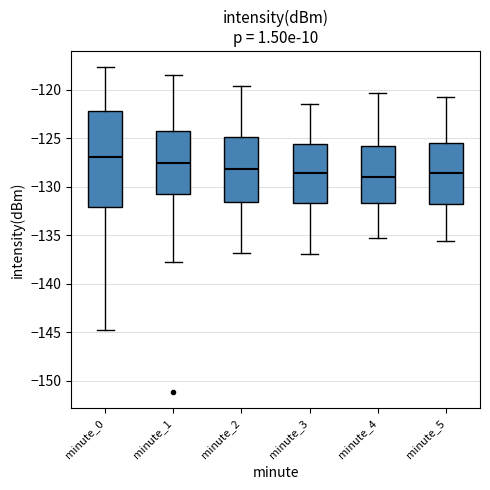

Reading left to right, transcribe this box plot: for each box, give where its median line is, the range the box spans, and where its two whiskers end, as read against the y-axis. The values are not printed on the chart, so give them approximately, as read against the axis.

minute_0: median -127.0, box -132.0 to -122.0, whiskers -145.0 to -117.5
minute_1: median -127.5, box -131.0 to -124.5, whiskers -138.0 to -118.5
minute_2: median -128.0, box -131.5 to -125.0, whiskers -137.0 to -119.5
minute_3: median -128.5, box -131.5 to -125.5, whiskers -137.0 to -121.5
minute_4: median -129.0, box -131.5 to -126.0, whiskers -135.5 to -120.5
minute_5: median -128.5, box -131.5 to -125.5, whiskers -135.5 to -120.5